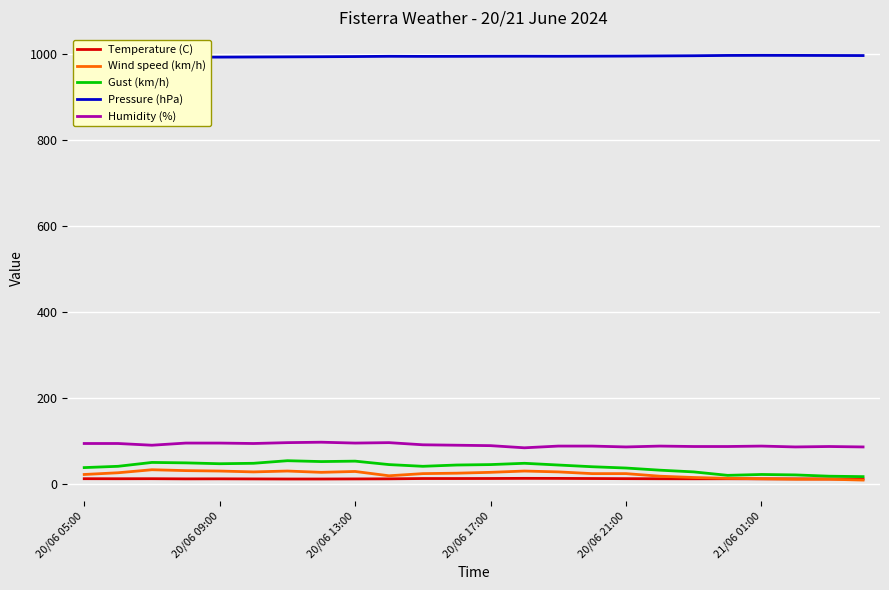

The value of Pressure (hPa) at 23 is 996.5. True or false?

True